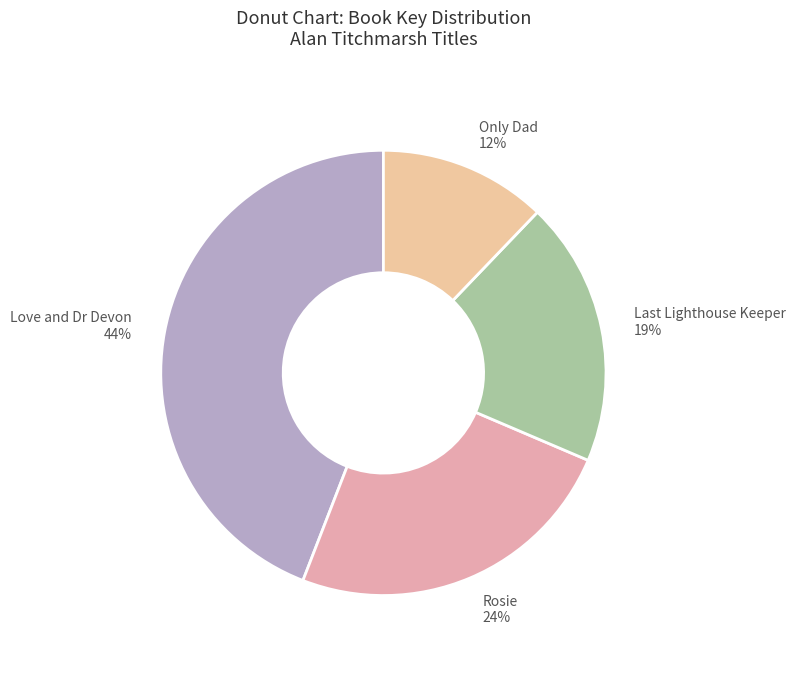

How many segments does this pie chart have?

4